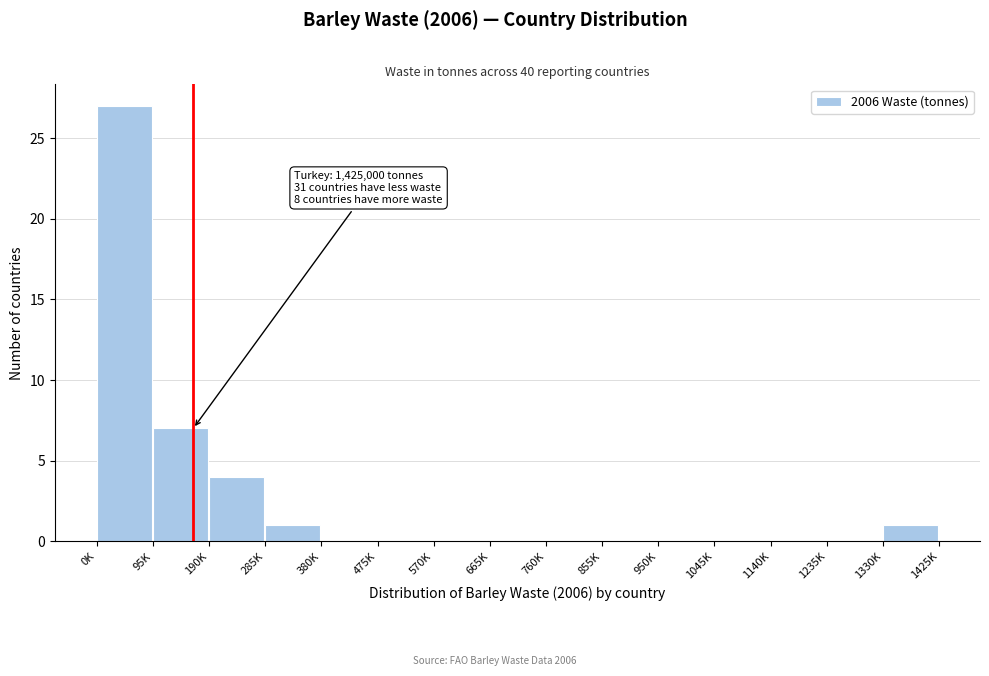

Reading left to right, extract all data points from this chart.

0K=27	95K=7	190K=4	285K=1	380K=0	475K=0	570K=0	665K=0	760K=0	855K=0	950K=0	1045K=0	1140K=0	1235K=0	1330K=1